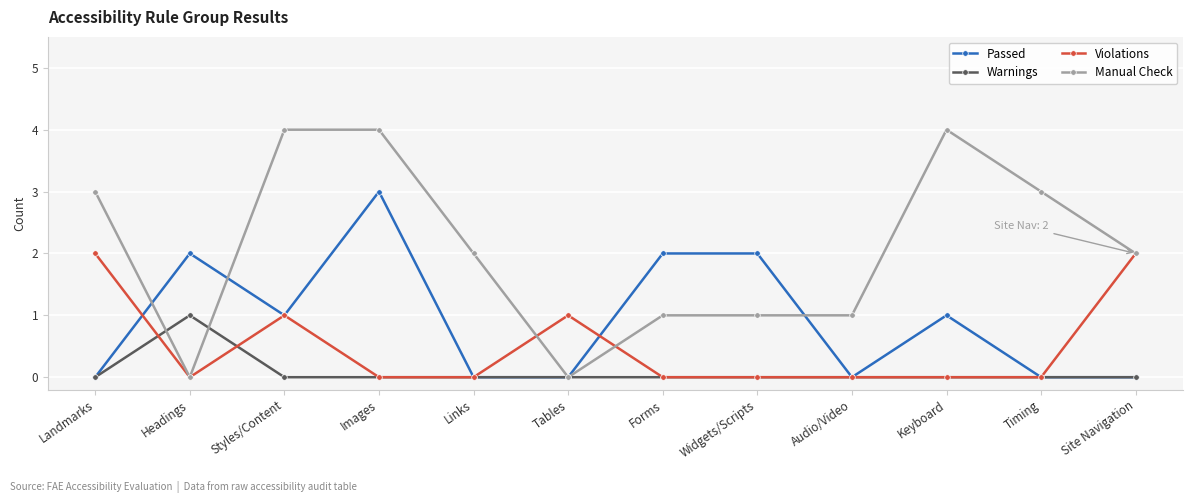

What are all the series names shown in the legend?

Passed, Warnings, Violations, Manual Check